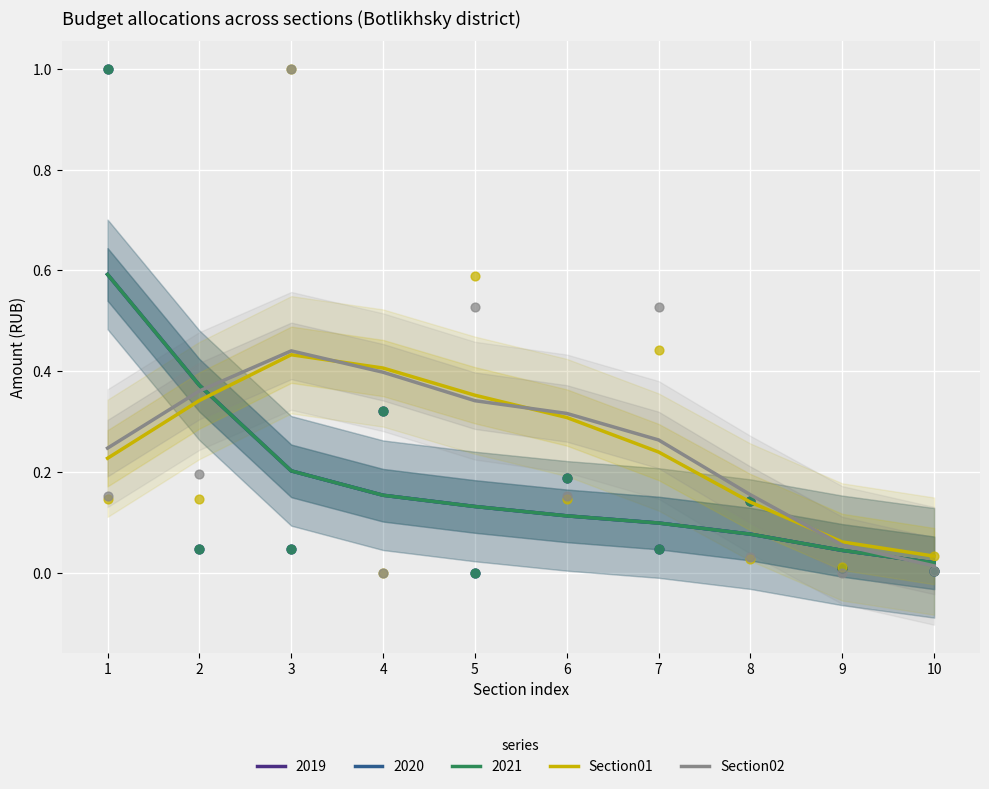

Which series reaches the maximum Y coordinate?

Section02